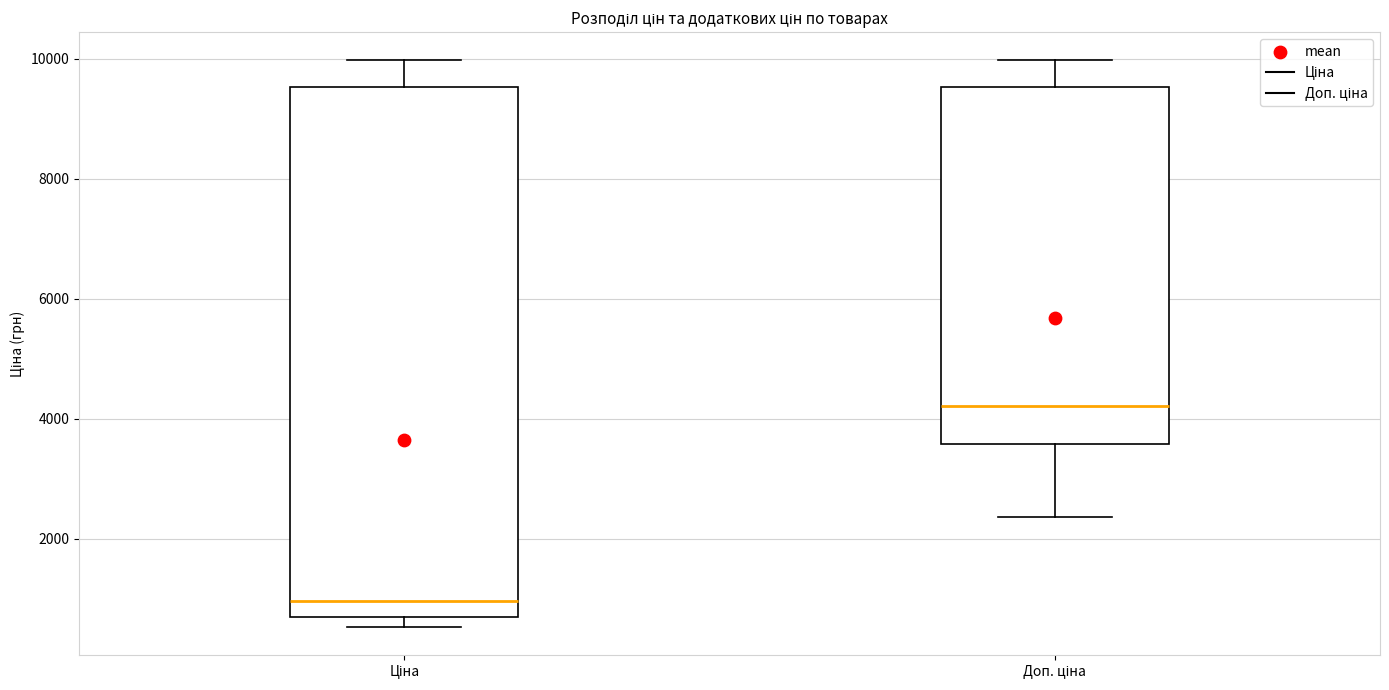

Reading left to right, read every box against the y-axis: the position of its median line, the range the box covers, and the ends of its whiskers. The values are not printed on the chart, so give them approximately, as read against the axis.

Ціна: median 1000, box 600 to 9600, whiskers 600 (just below the box's lower edge) to 10000
Доп. ціна: median 4200, box 3600 to 9600, whiskers 2400 to 10000